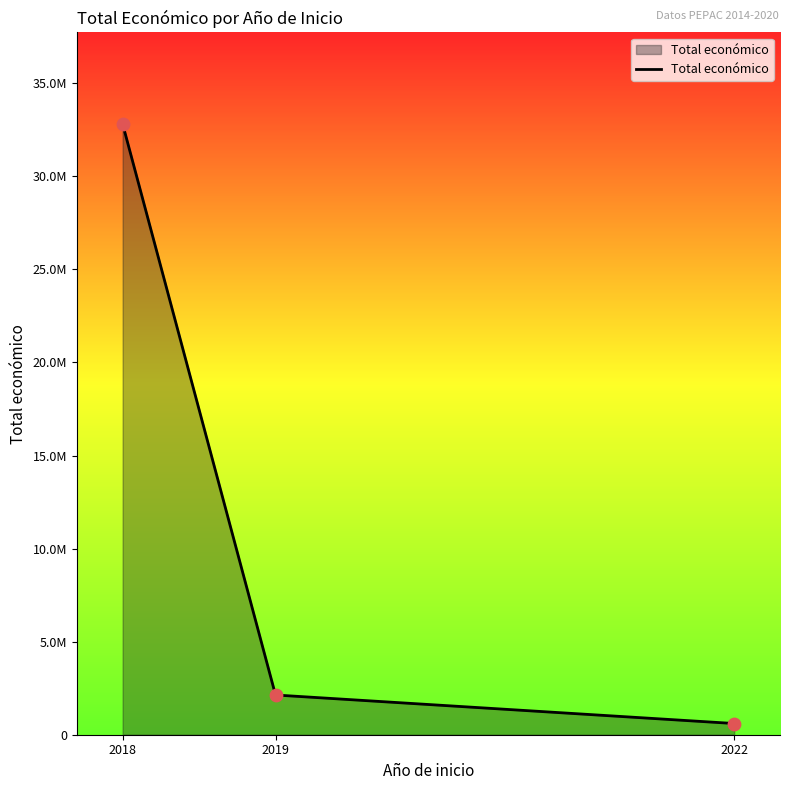

What is the change in value from 2019 to 2022?

-1532333